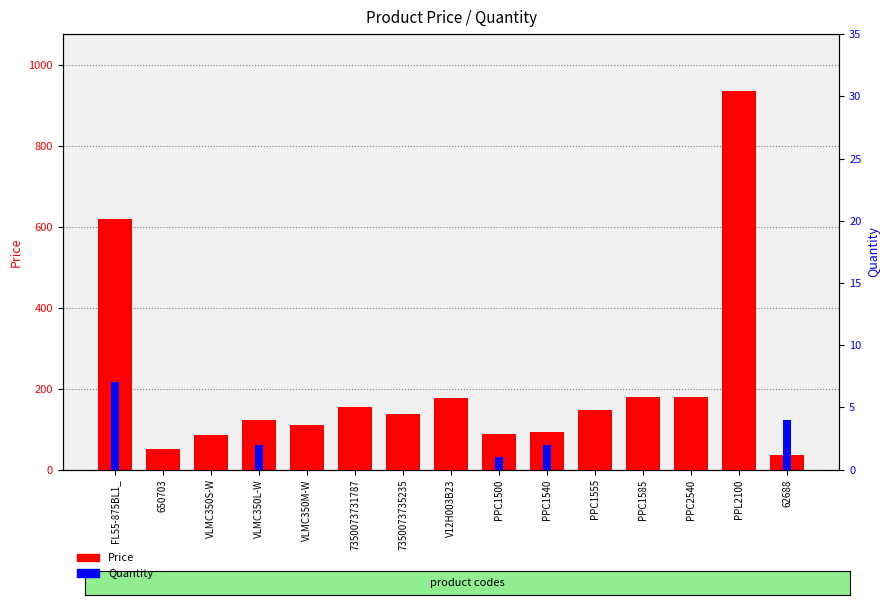

Between 7350073731787 and 62688, which series saw the biggest shift?

Price